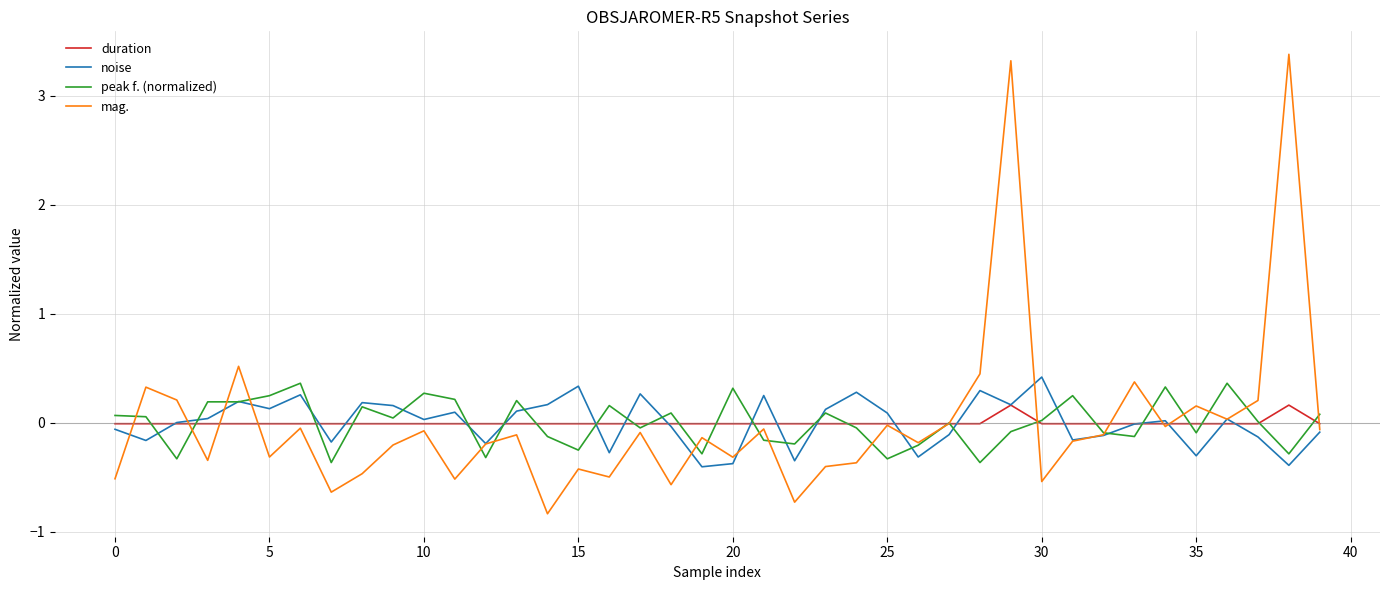

Is this an area chart (filled region under the line)?

No